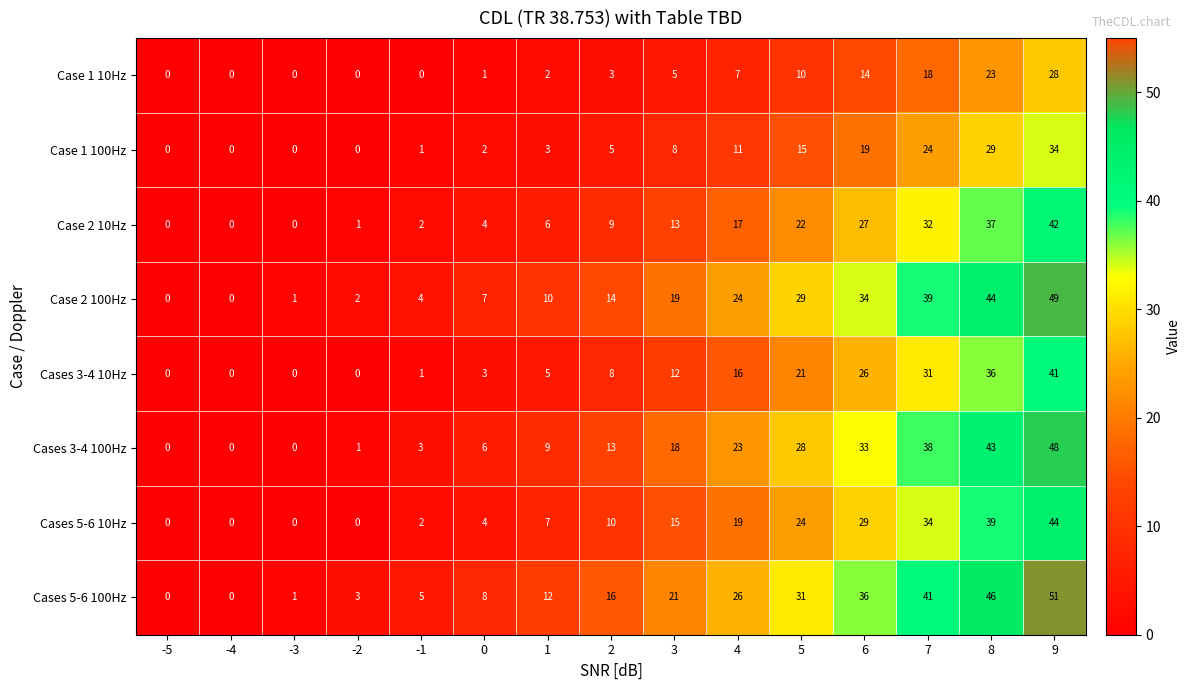

What is the total value across all series at 0?

35